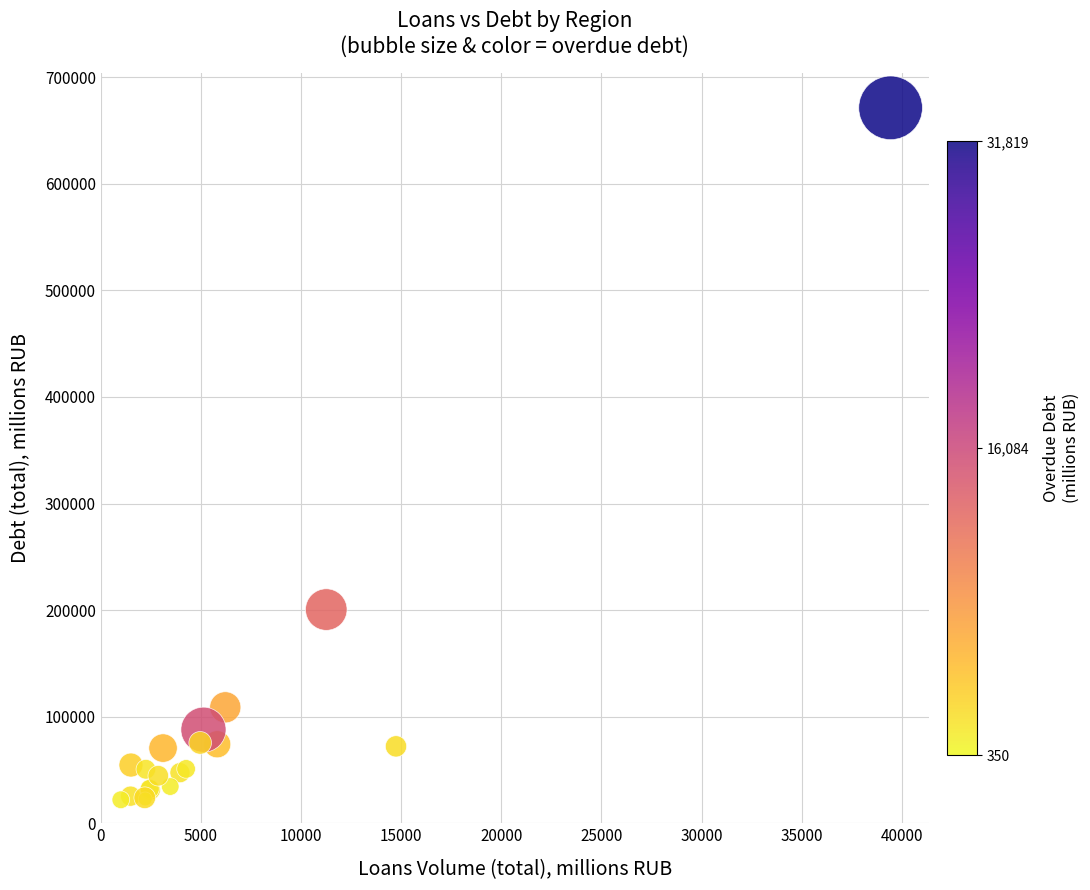

What Y value in the scatter plot is closest to 346638?

200491